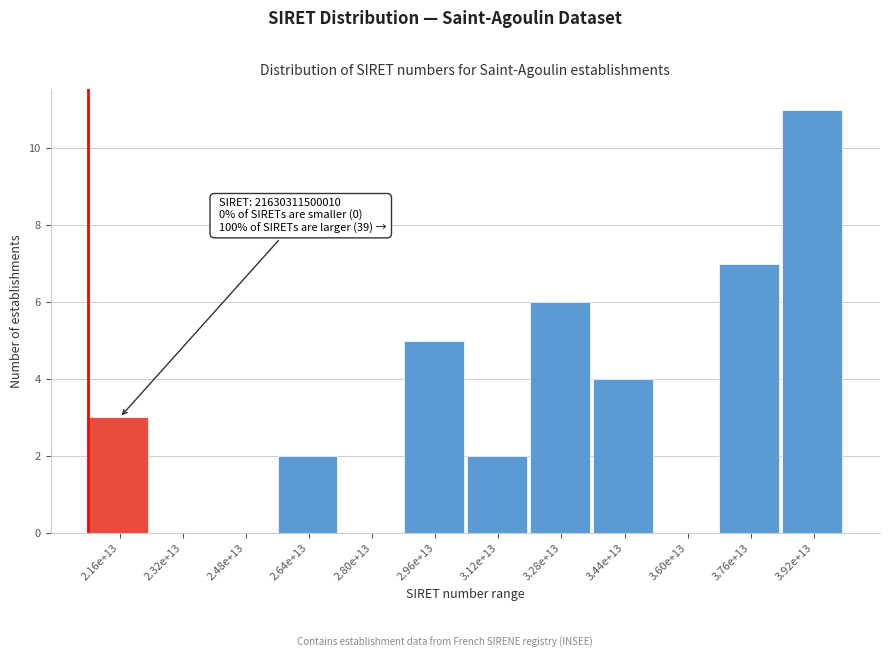

Reading right to left, transcribe all the data shown in this chart.

3.92e+13=11	3.76e+13=7	3.60e+13=0	3.44e+13=4	3.28e+13=6	3.12e+13=2	2.96e+13=5	2.80e+13=0	2.64e+13=2	2.48e+13=0	2.32e+13=0	2.16e+13=3